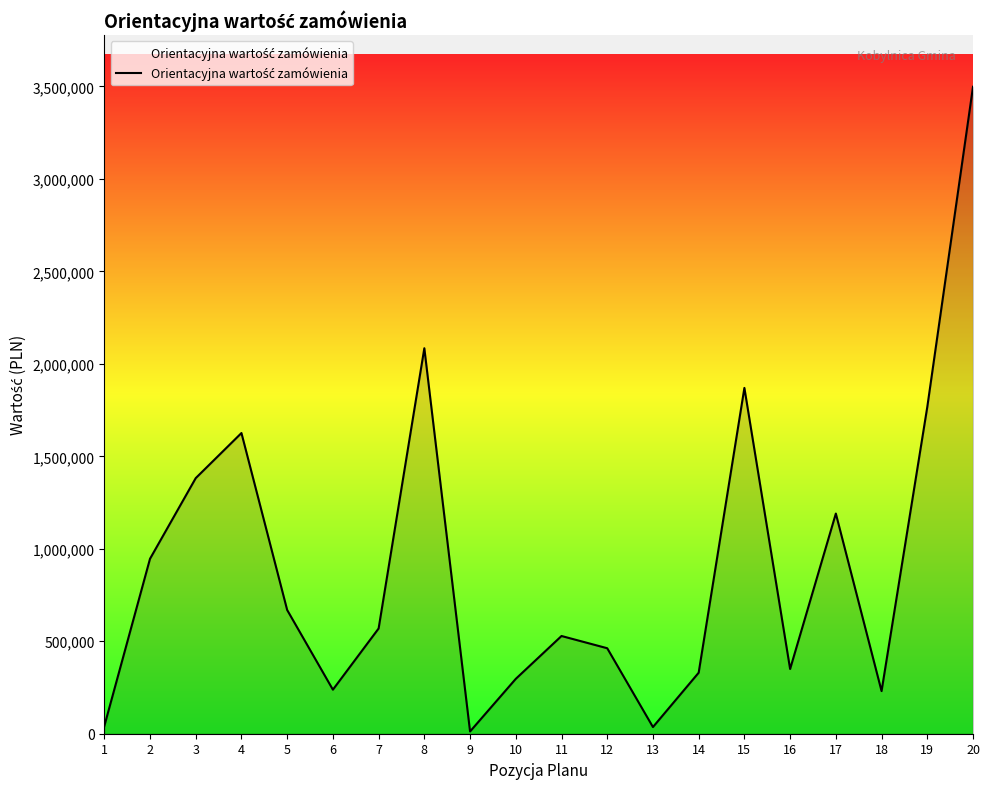

Where is the first local minimum?

6